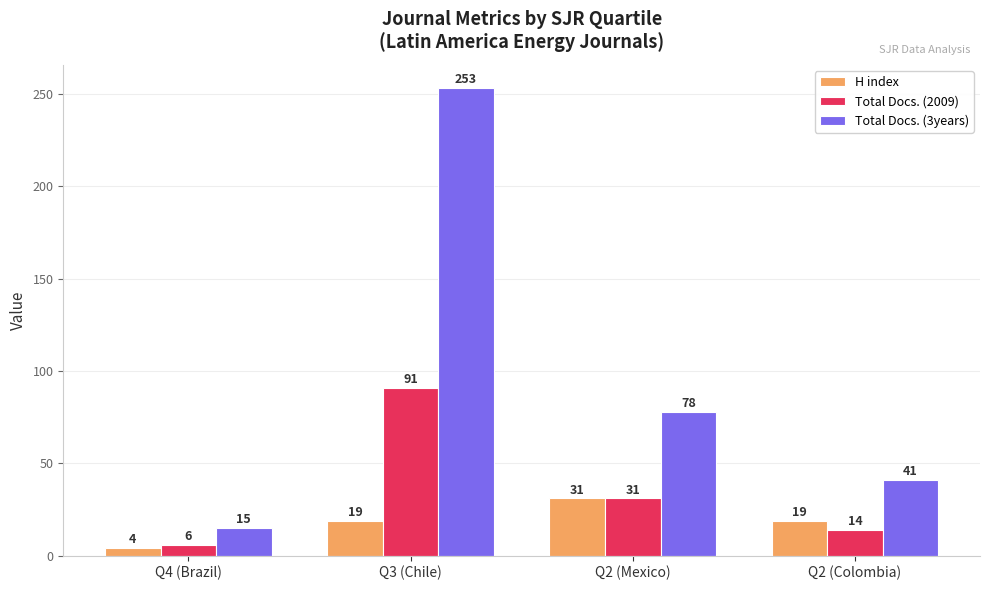

What position from the left is Q2 (Colombia)?

4